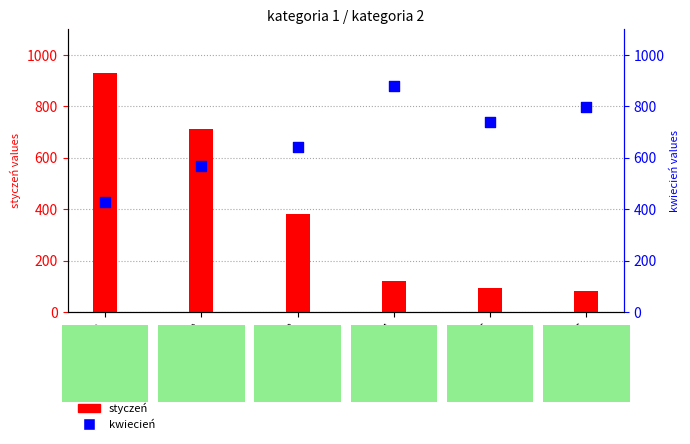

Is the value of kwiecień at brand 4 greater than the value of styczeń at brand 2?

Yes